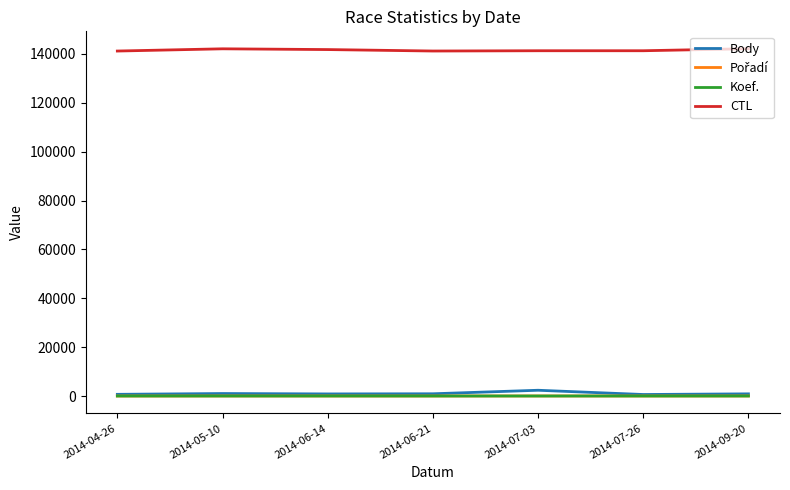

True or false: Koef. and CTL cross at least once.

False